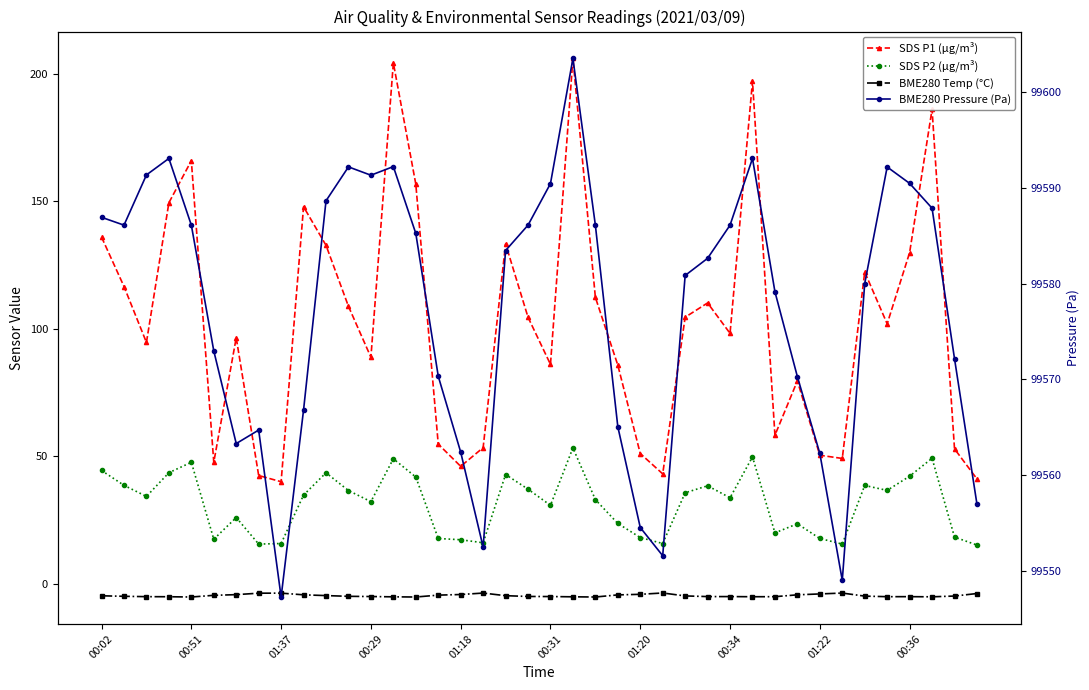

At how many categories does at least one series exceed 56695?

40